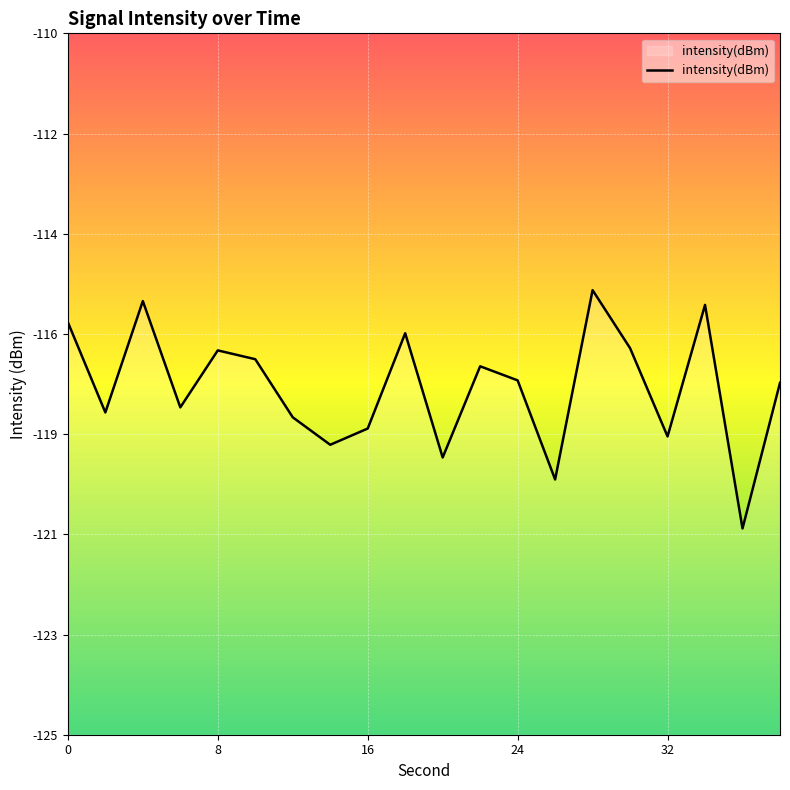

Read the value at 2.

-118.1